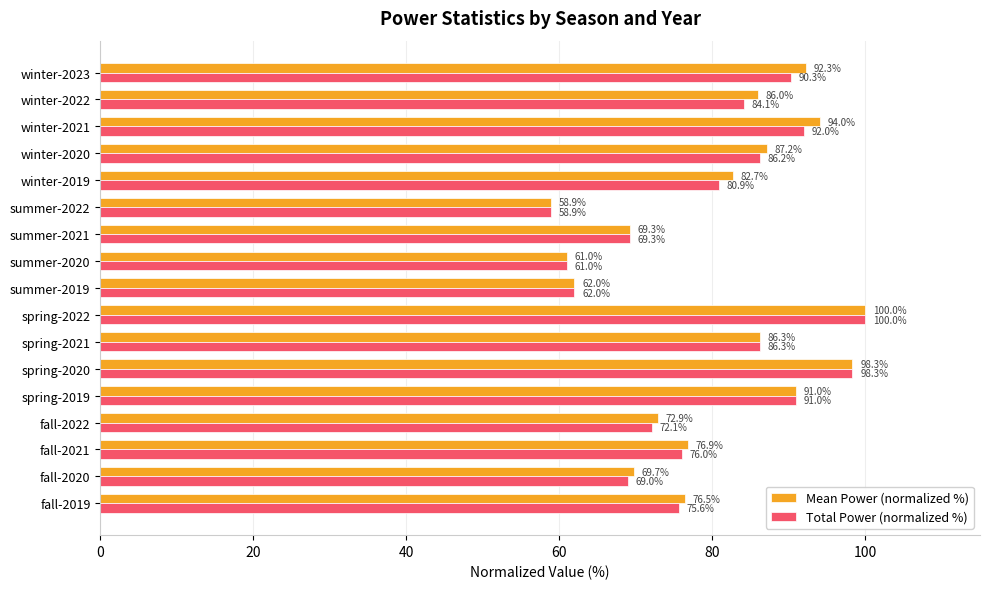

List the series in order of their overall mean, lowest first.

Total Power (normalized %), Mean Power (normalized %)